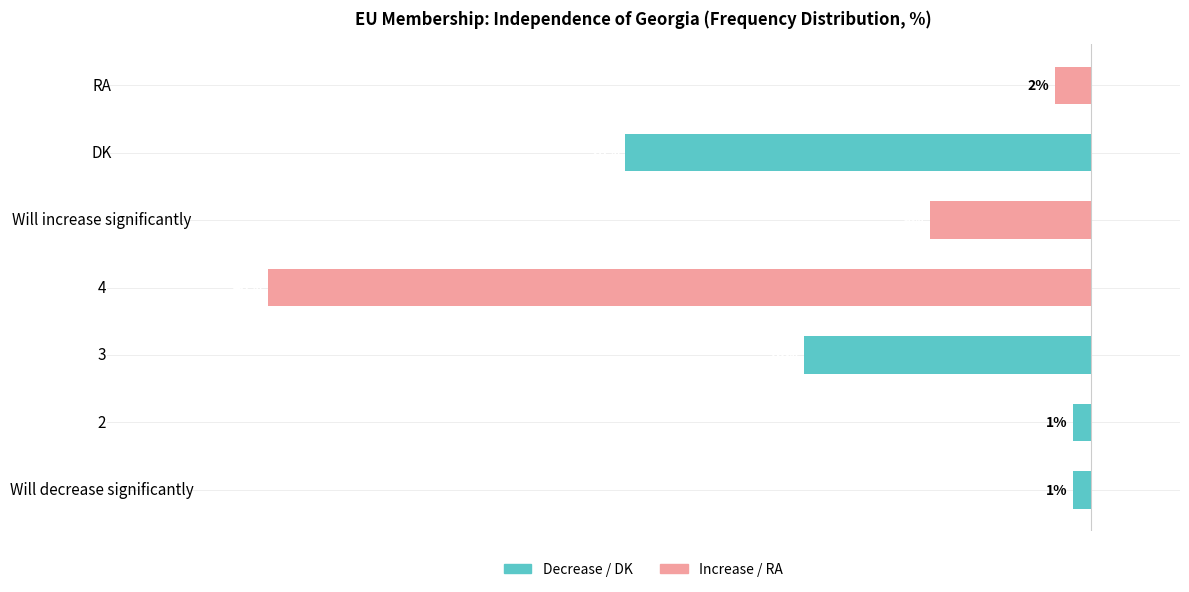

Are the bars horizontal?

Yes